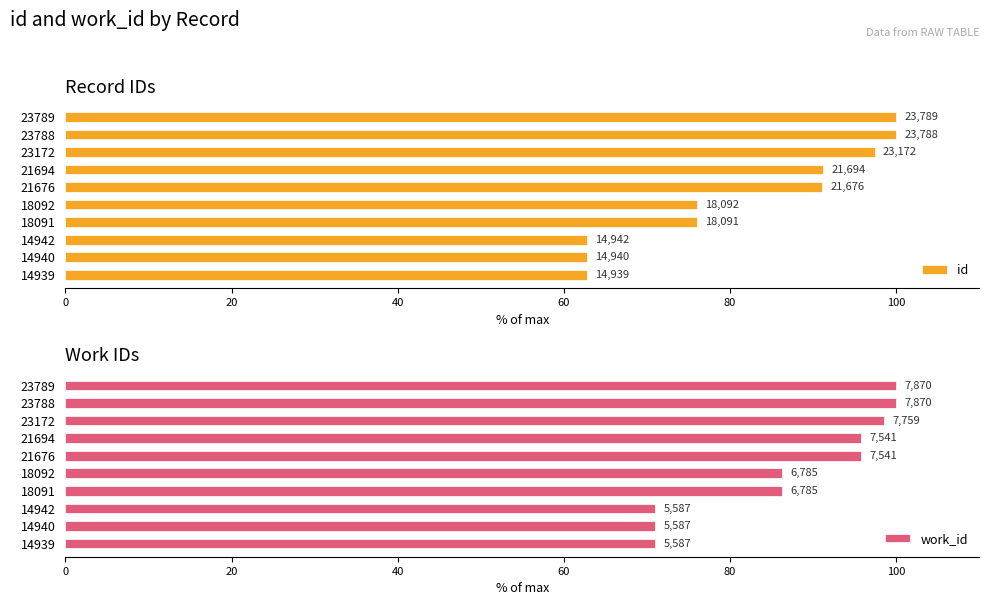

Reading left to right, list all the values displayed in this chart.

id: 62.8	62.8	62.8	76.0	76.1	91.1	91.2	97.4	100.0	100.0
work_id: 71.0	71.0	71.0	86.2	86.2	95.8	95.8	98.6	100.0	100.0